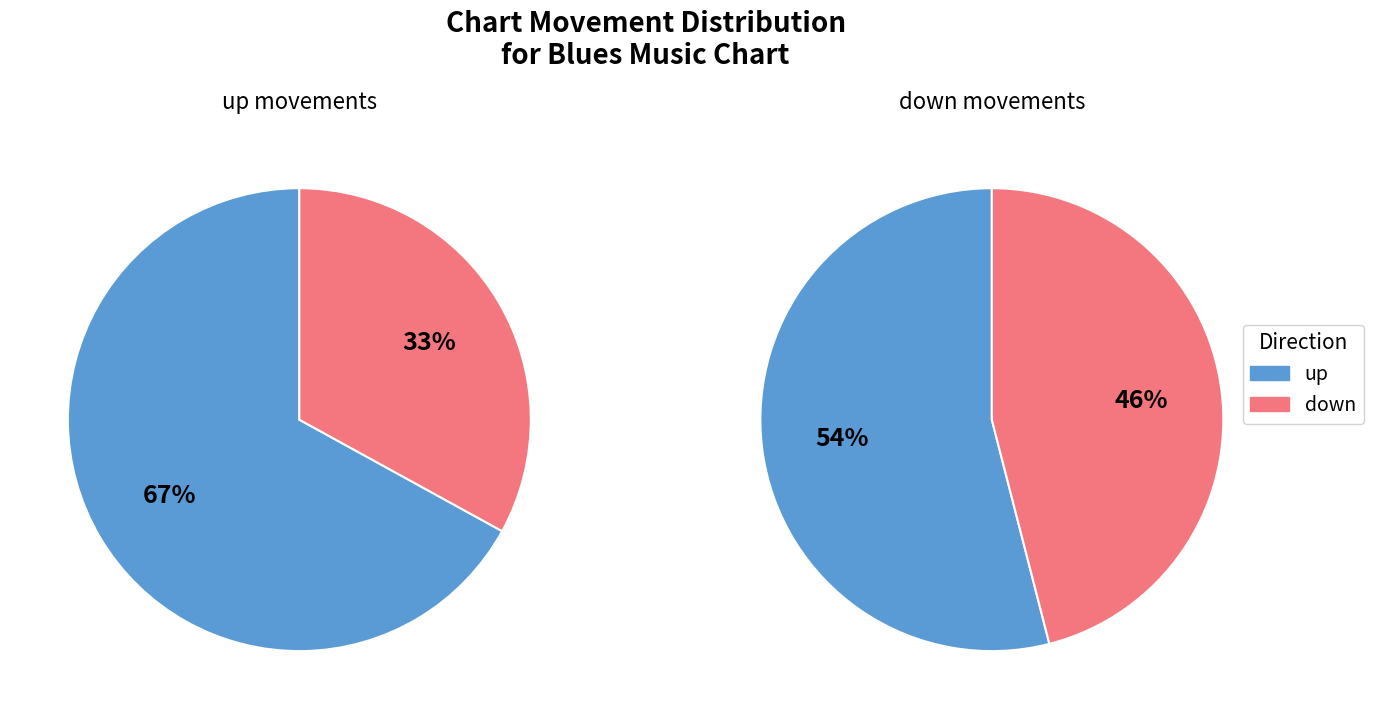

Rank the categories by value from lowest to highest.

down, up